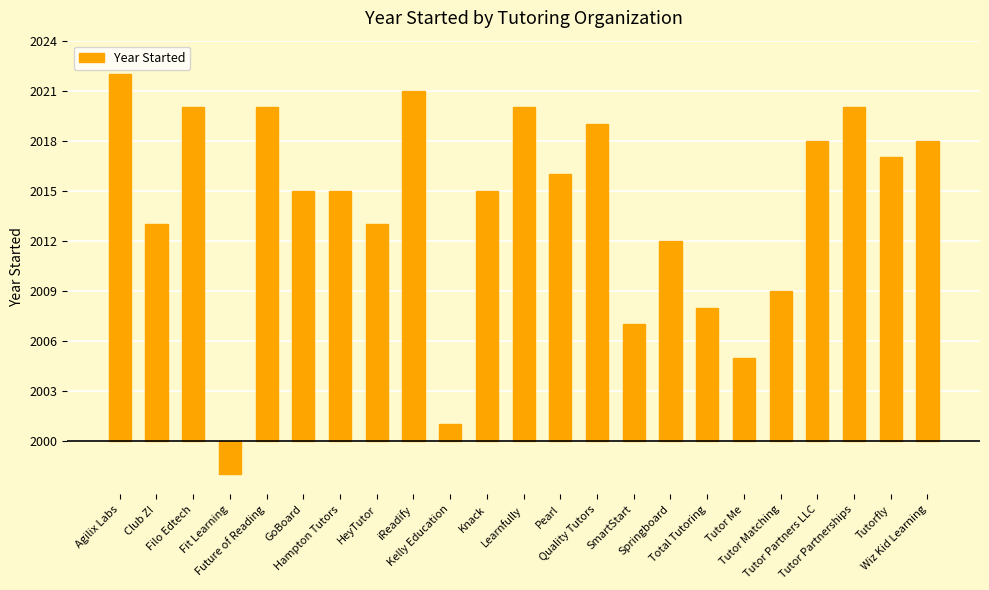

True or false: the data shows 12 at Springboard.

True